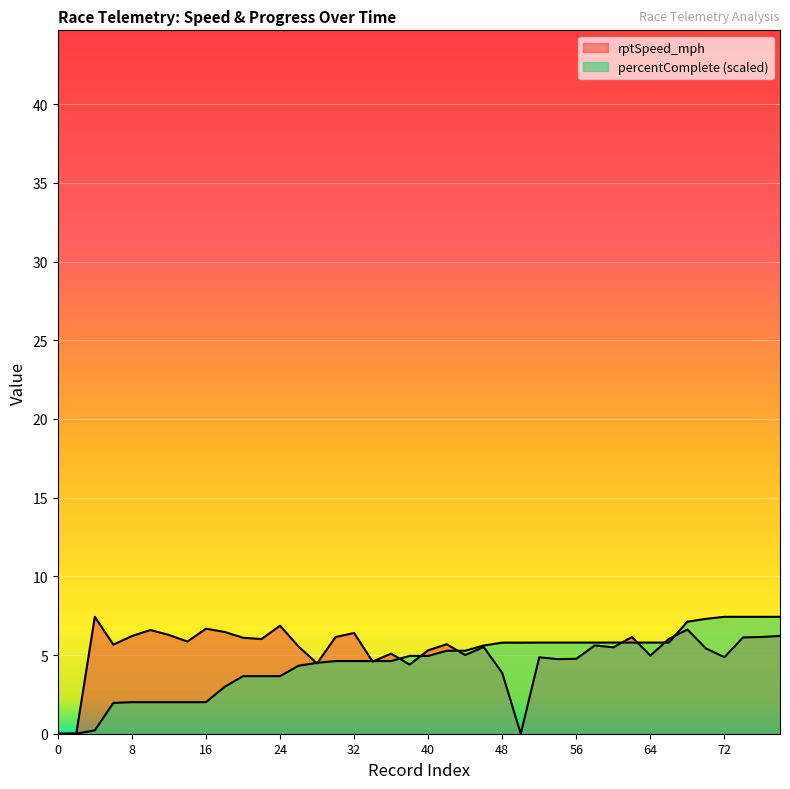

What value does the percentComplete series have at 62?

5.8